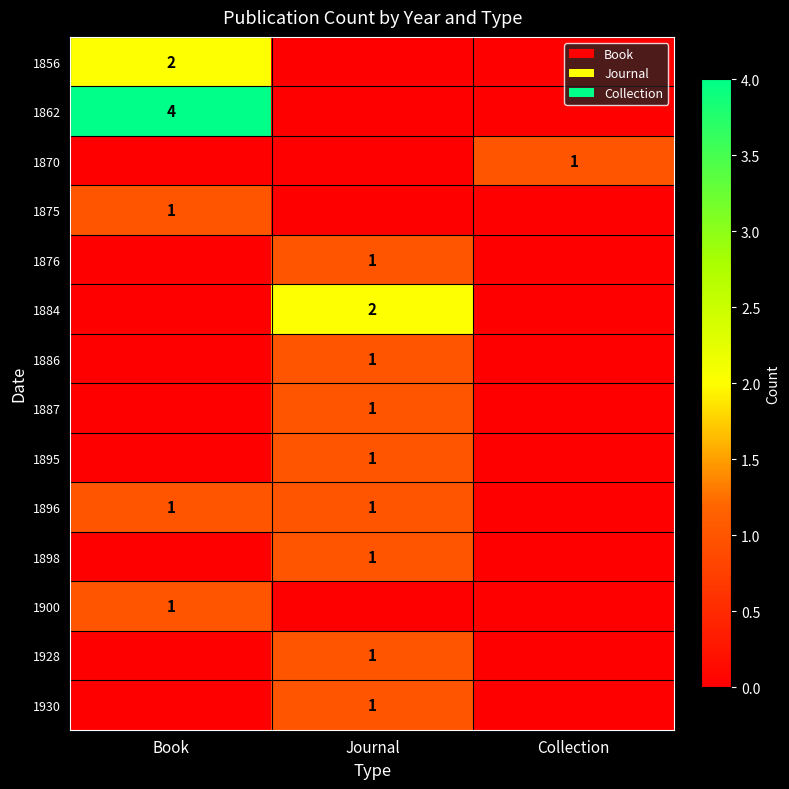

At which category is the sum across all series the highest?

Journal